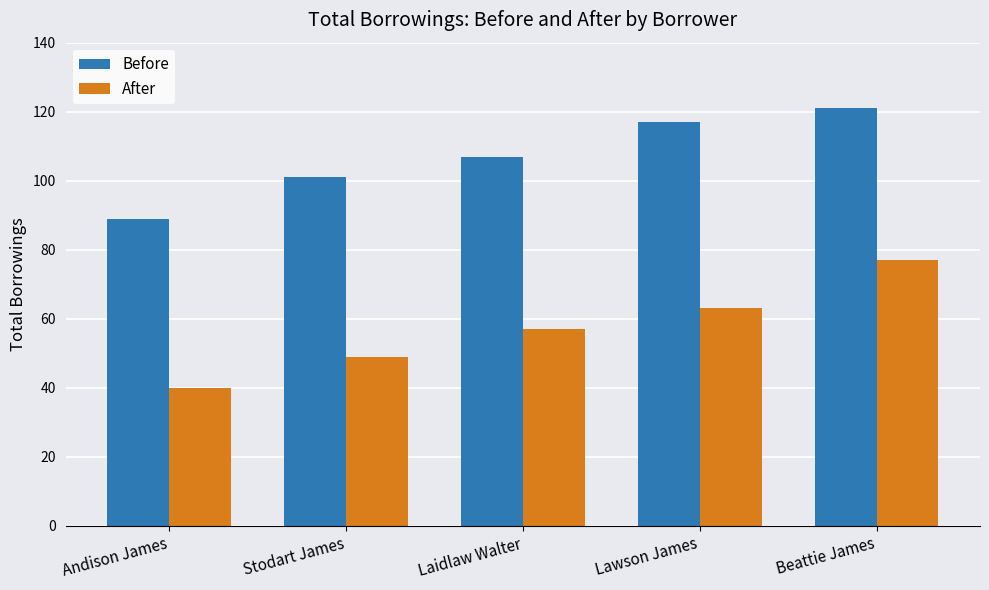

Between Lawson James and Beattie James, which series saw the biggest shift?

After